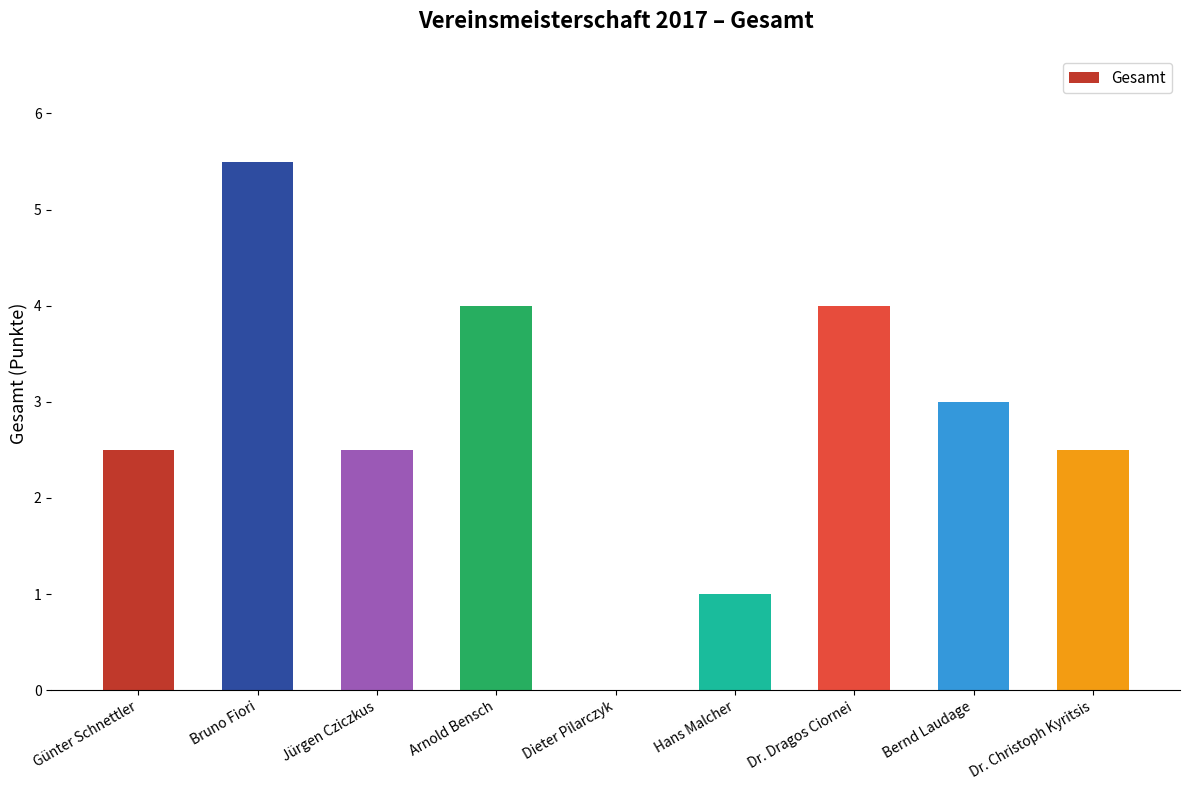

Read the value at Bruno Fiori.

5.5